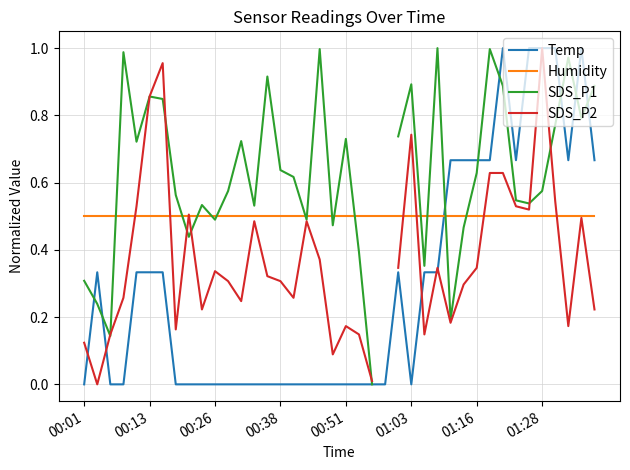

After their last crossing, which series has the higher values: Temp or Humidity?

Temp